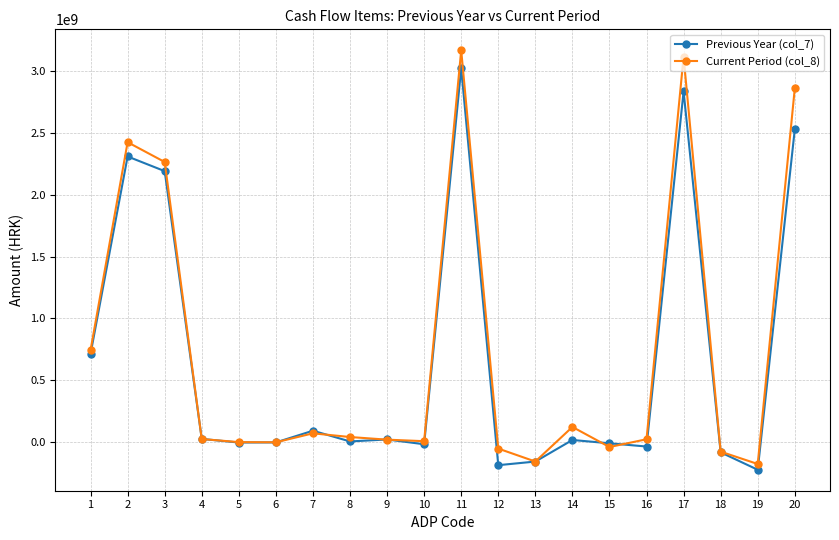

At which category is the sum across all series the highest?

11